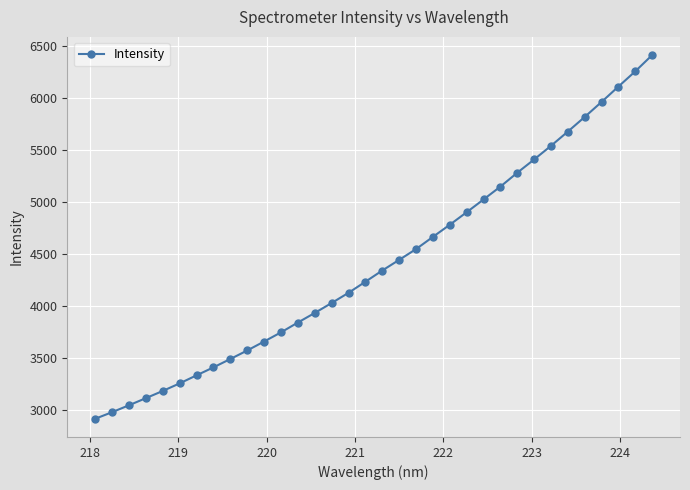

What is the minimum value shown in the chart?

2918.8